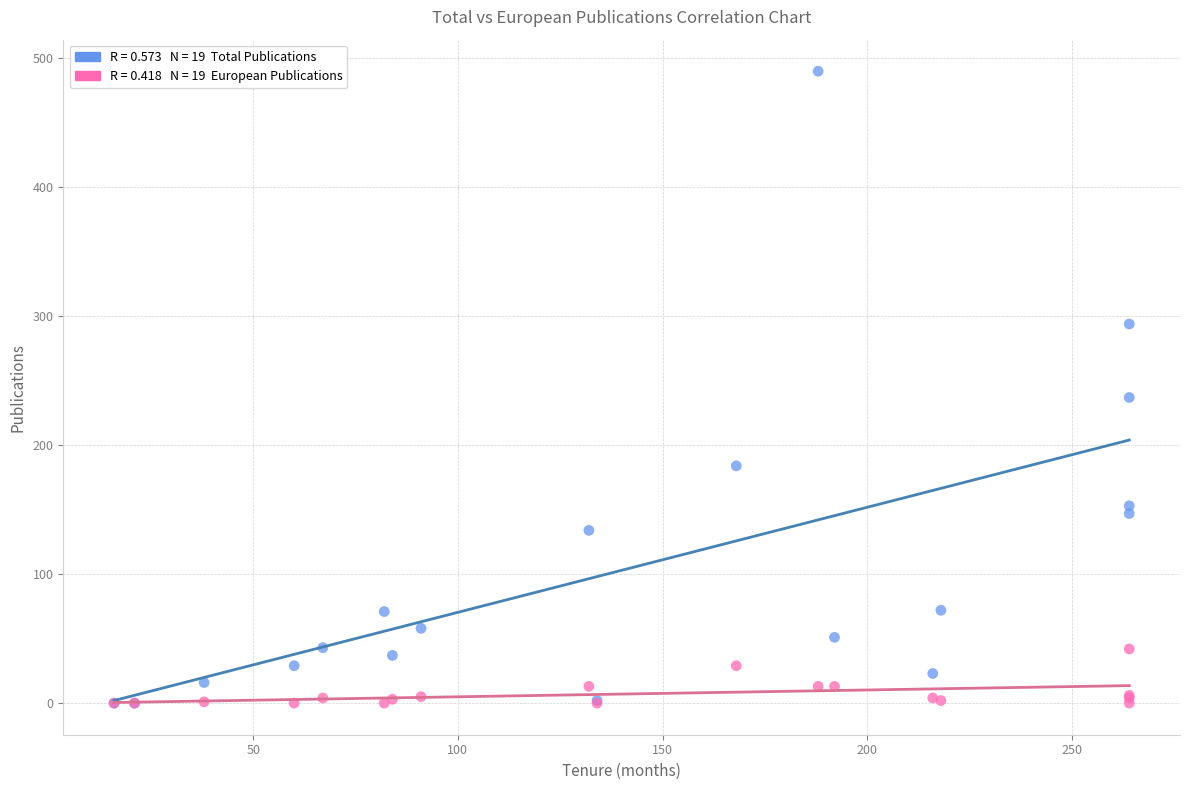

Across all series, what Y value is closest to 245?

237